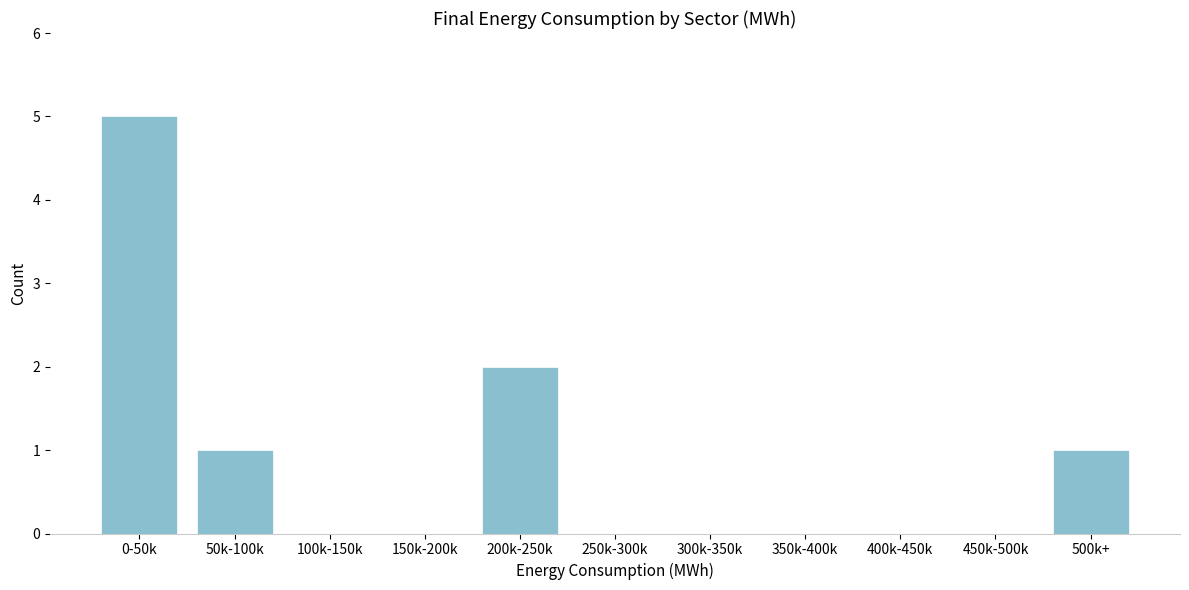

Reading right to left, transcribe all the data shown in this chart.

500k+=1	450k-500k=0	400k-450k=0	350k-400k=0	300k-350k=0	250k-300k=0	200k-250k=2	150k-200k=0	100k-150k=0	50k-100k=1	0-50k=5